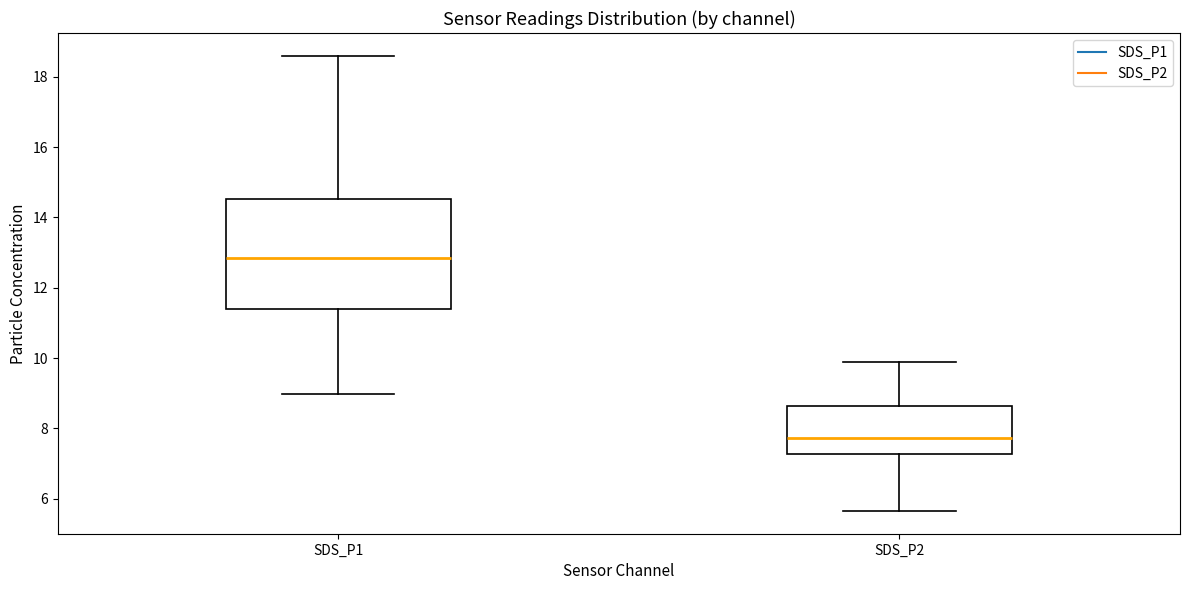

Reading left to right, read every box against the y-axis: the position of its median line, the range the box covers, and the ends of its whiskers. The values are not printed on the chart, so give them approximately, as read against the axis.

SDS_P1: median 12.8, box 11.4 to 14.6, whiskers 9.0 to 18.6
SDS_P2: median 7.8, box 7.2 to 8.6, whiskers 5.6 to 9.8